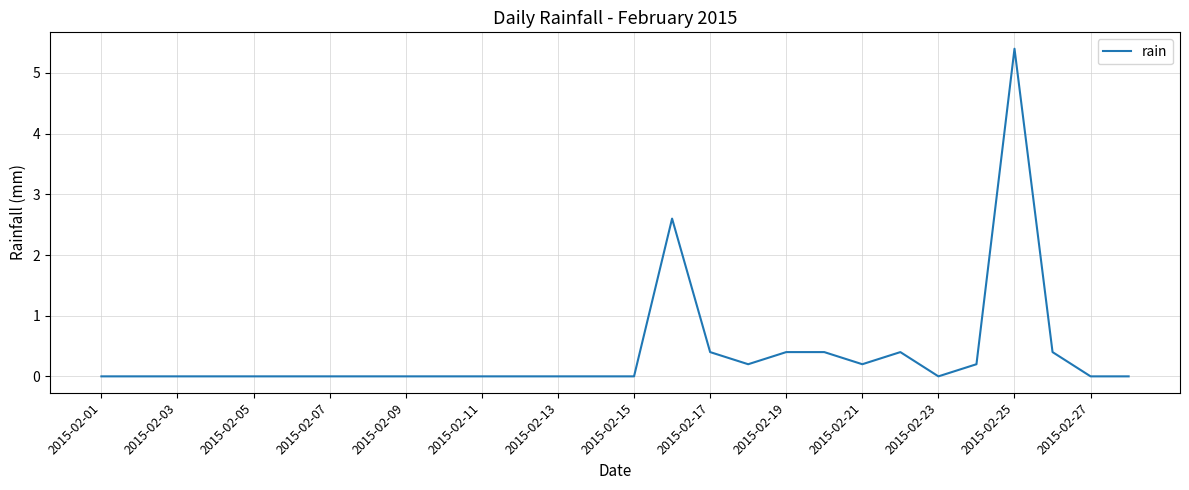

Does the chart have visible grid lines?

Yes